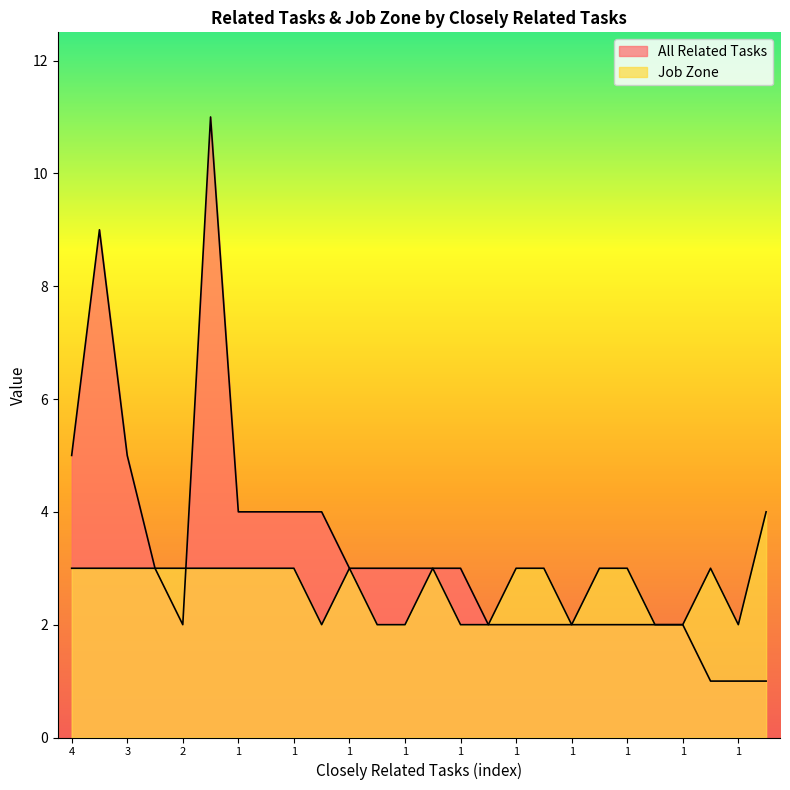

In All Related Tasks, how many points are higher than both neighbors (excluding endpoints)?

2